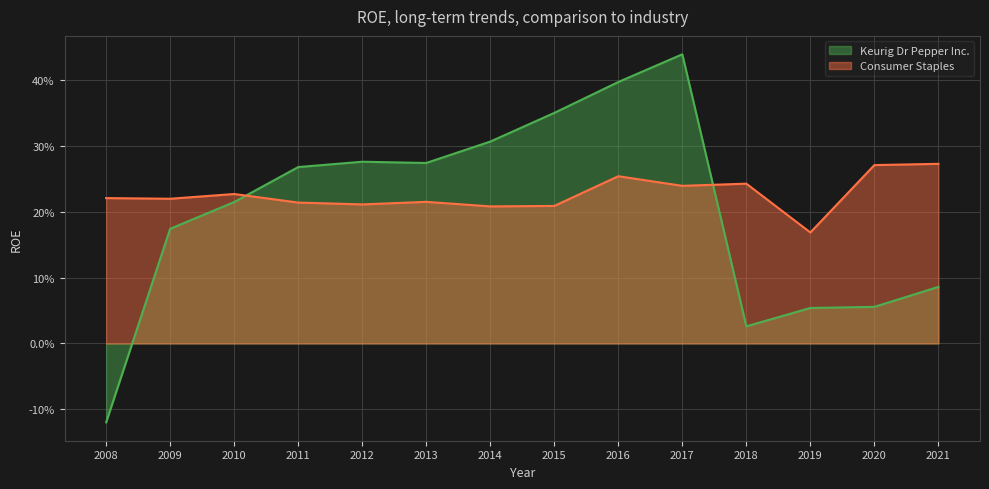

What is the difference between the maximum and minimum values in the Keurig Dr Pepper Inc. series?

0.6